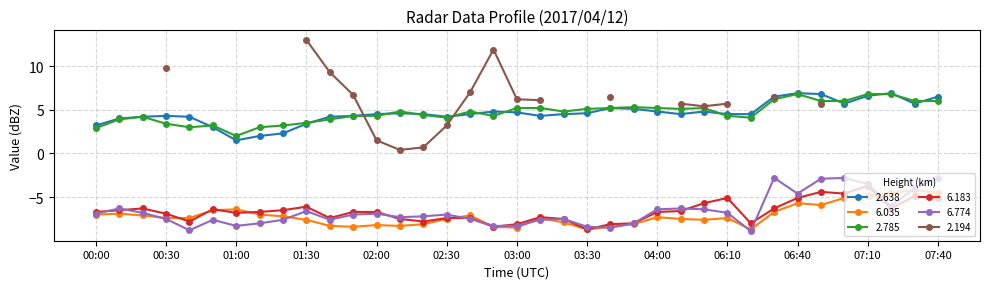

Which series has the largest total across all categories?

2.785